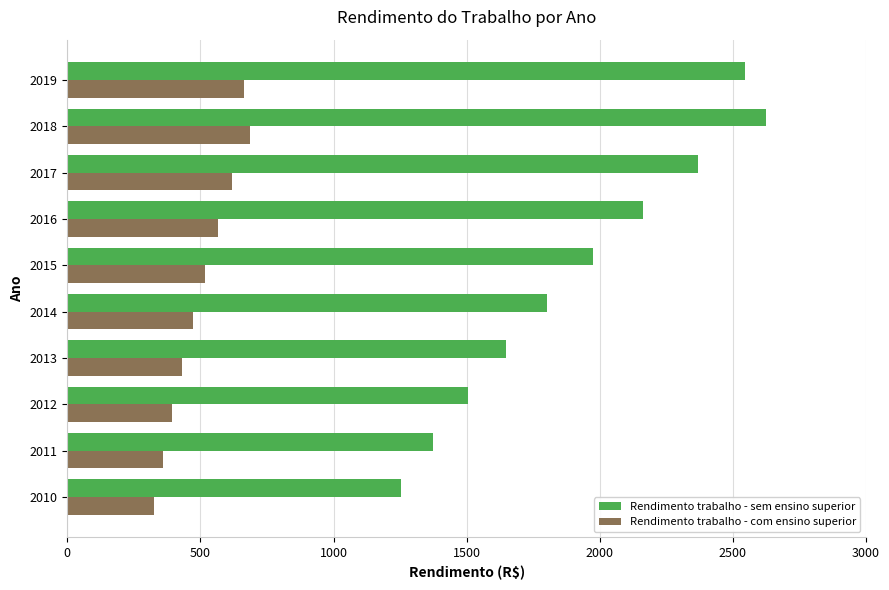

What is the approximate value of Rendimento trabalho - sem ensino superior at 2011?

1372.8